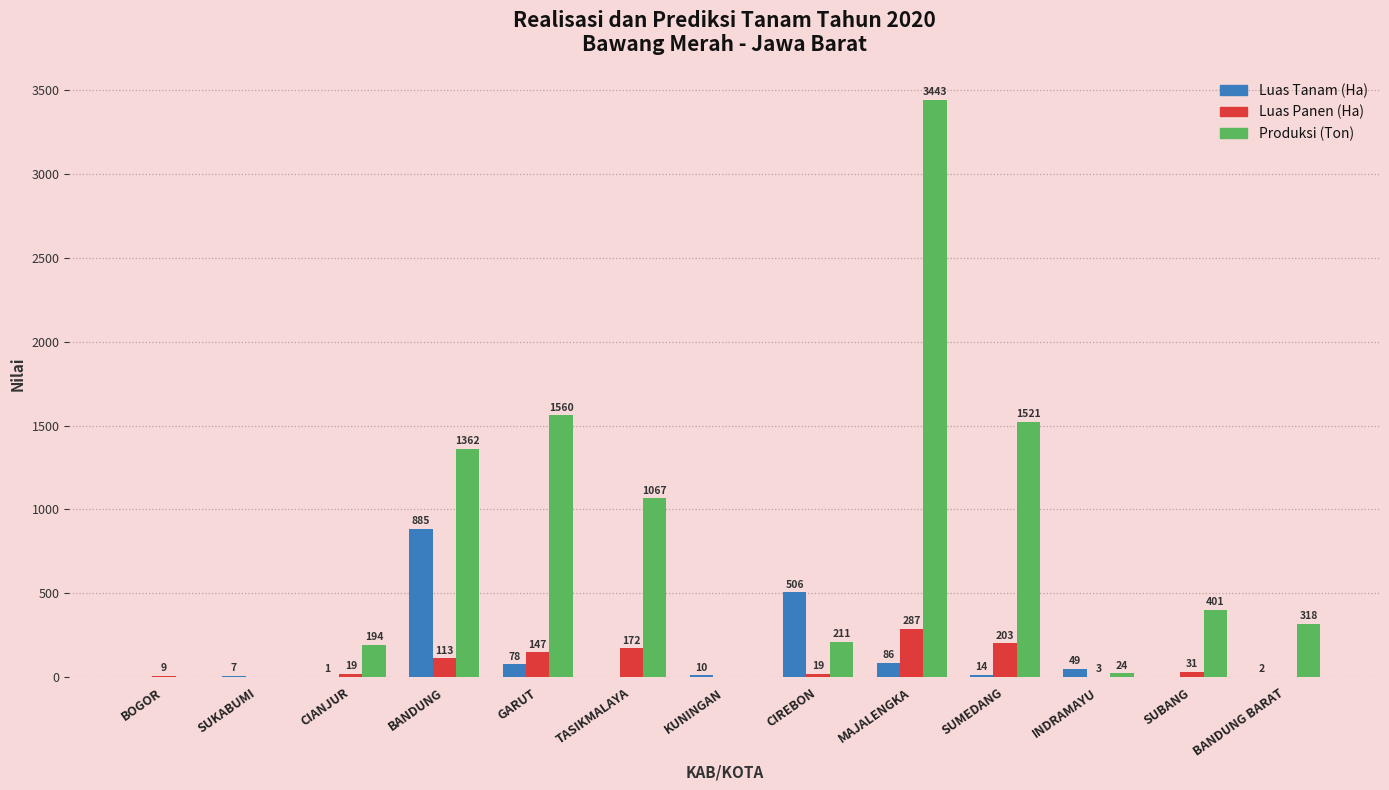

How many groups of bars are there?

13